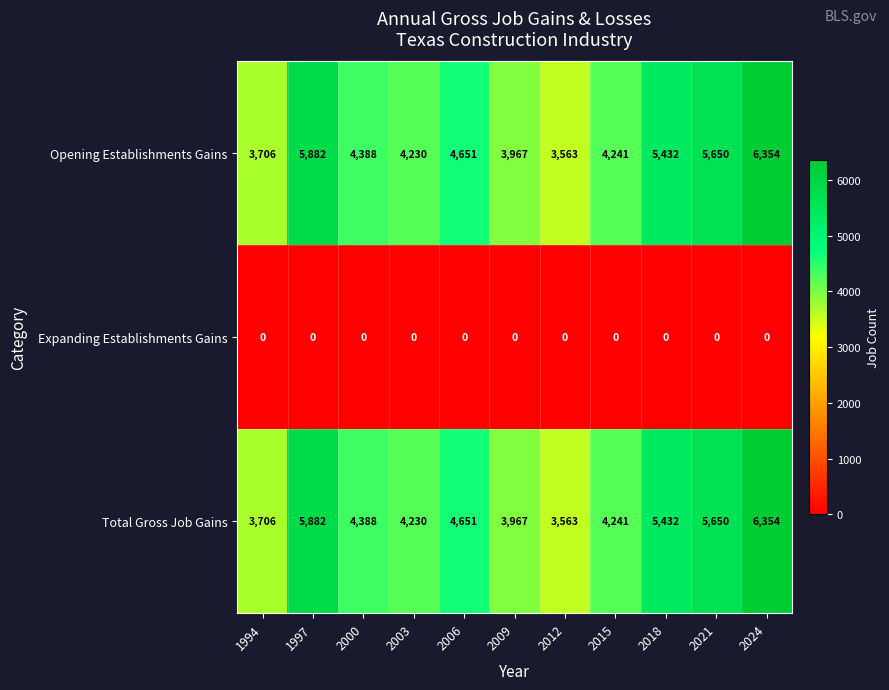

At which label does Opening Establishments Gains reach its minimum?

2012